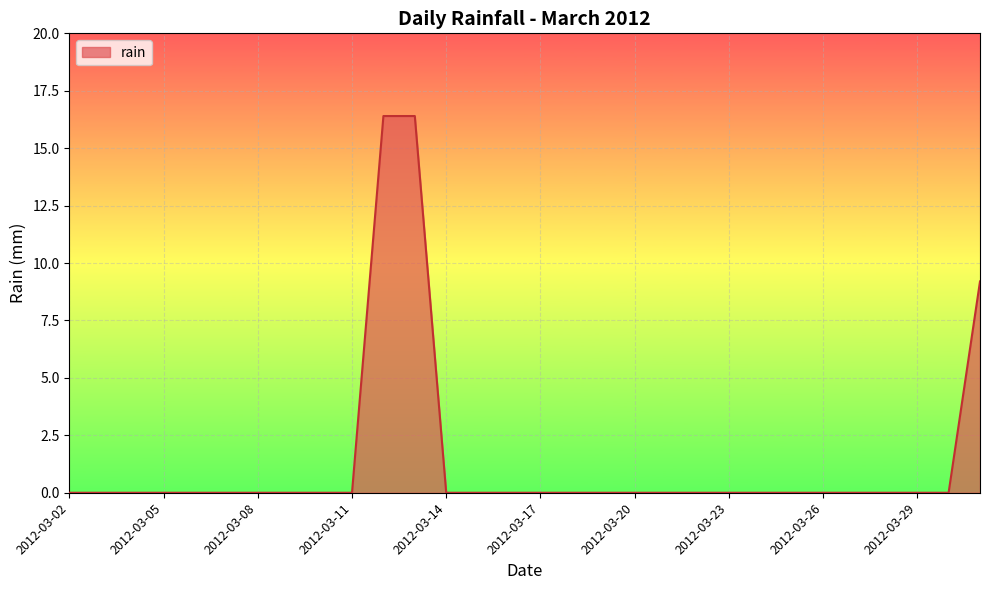

What is the greatest value displayed?

16.4